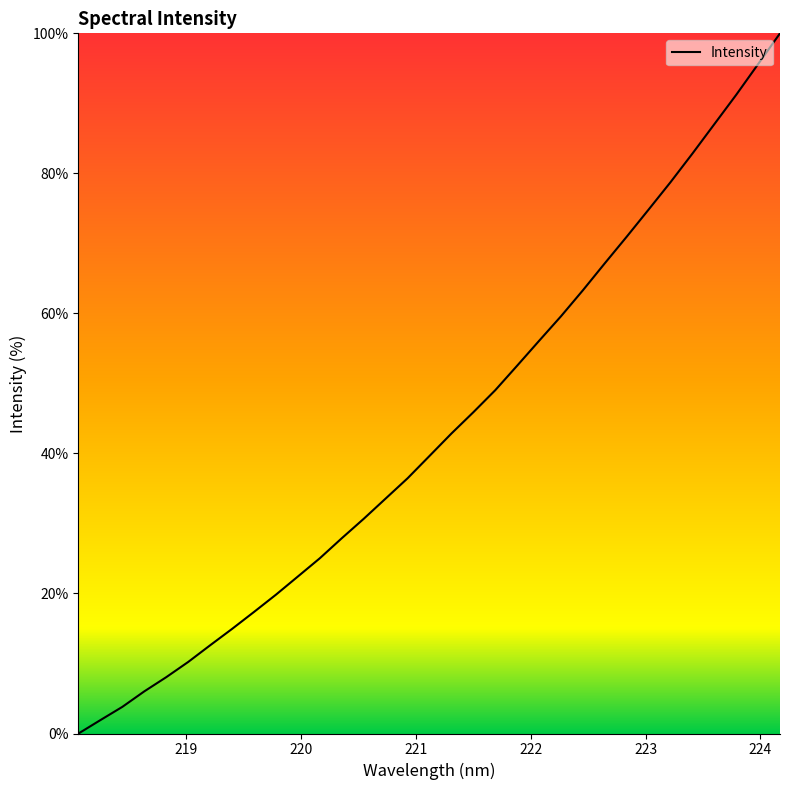

What is the difference between the maximum and minimum values?

100.0